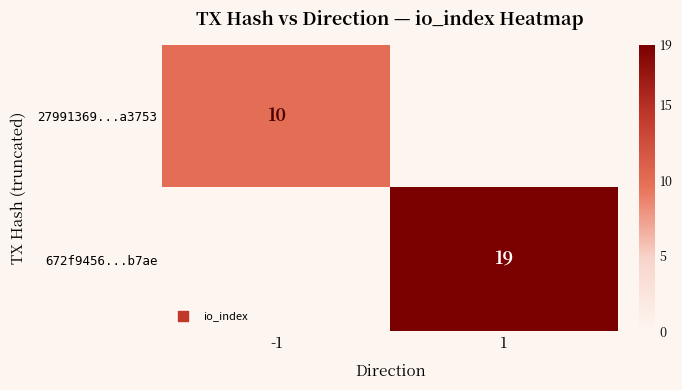

The value of 27991369...a3753 at -1 is 4. True or false?

False